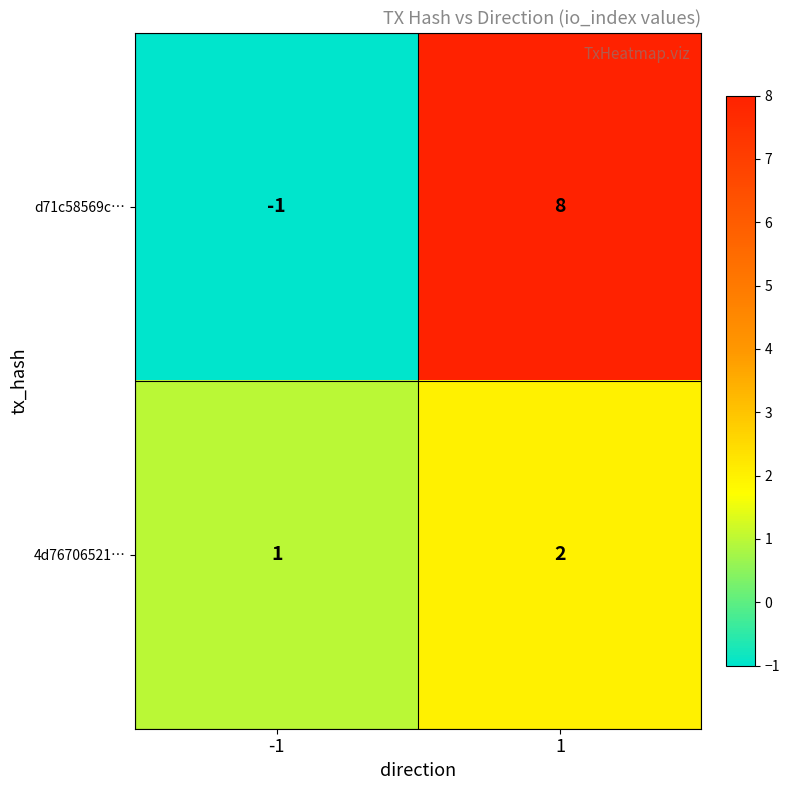

Which series has the largest total across all categories?

d71c58569c…